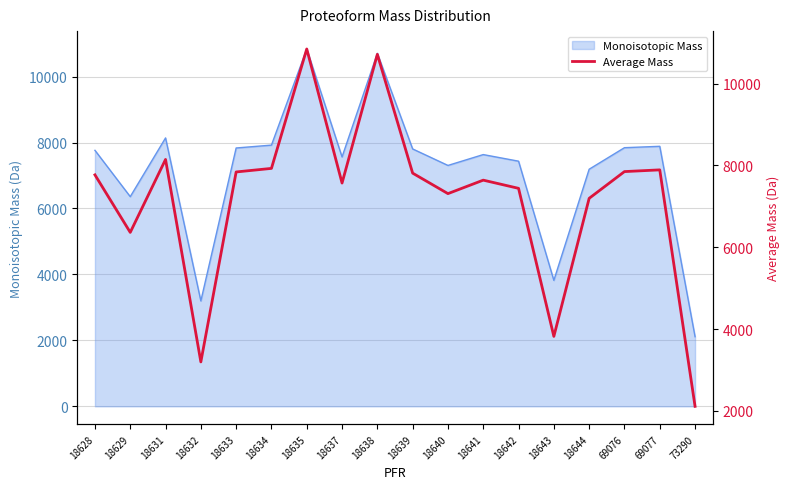

What is the difference between the values at 18638 and 18634?

2786.4